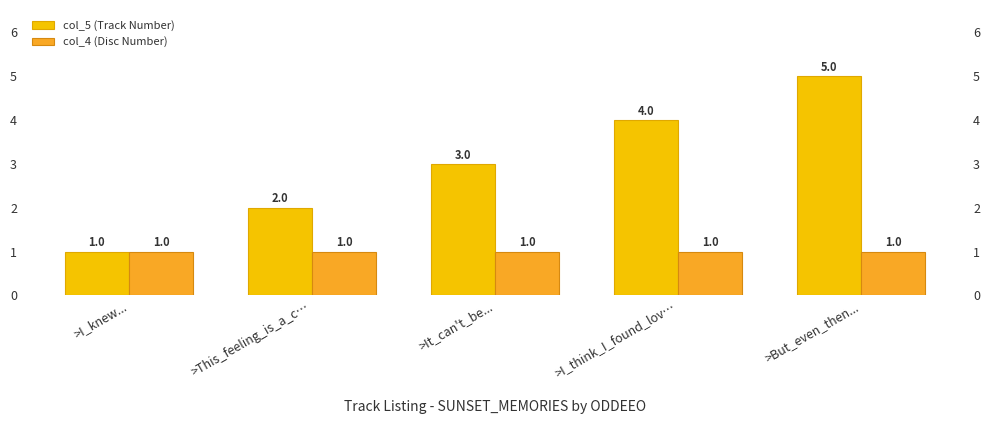

What is the total value across all series at >I_knew...?

2